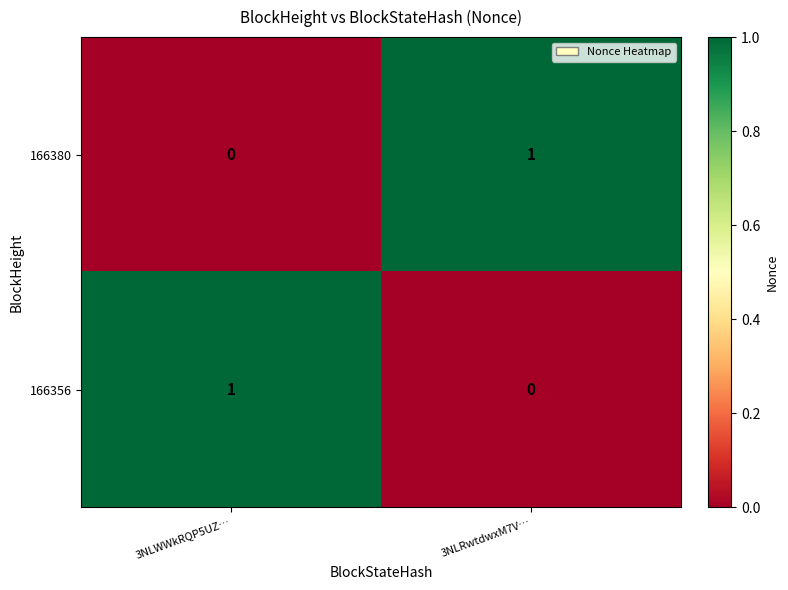

Is it true that 166380 equals 0 at 3NLRwtdwxM7V…?

False